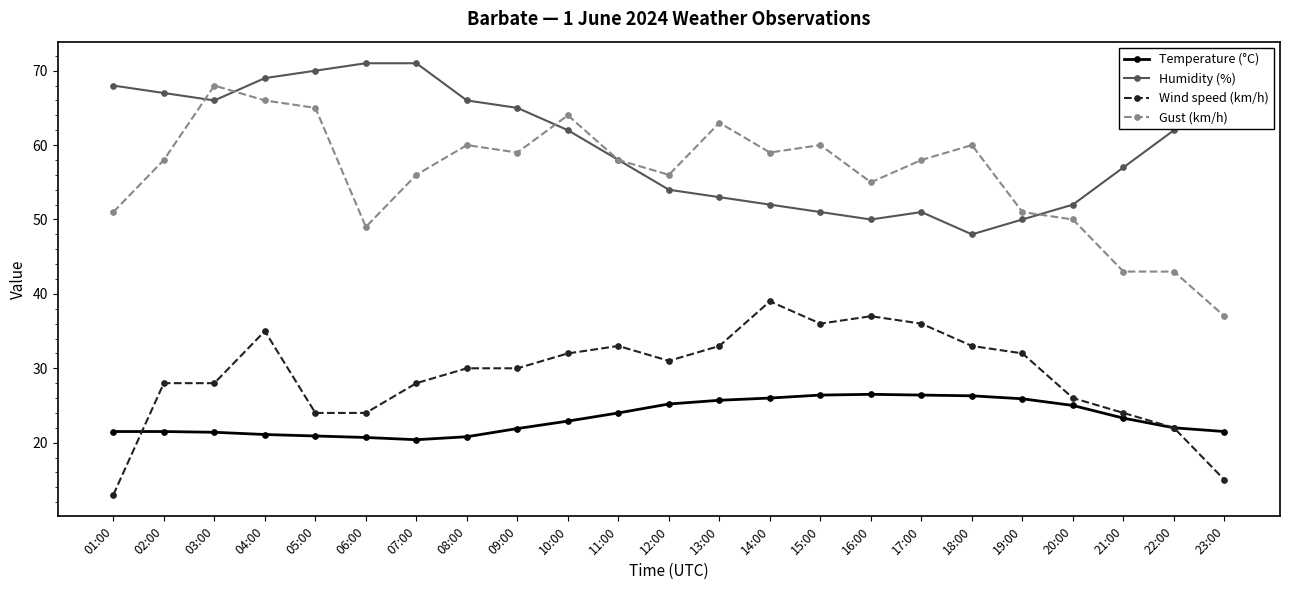

At 07:00, list the series in order from smallest to largest.

Temperature (°C), Wind speed (km/h), Gust (km/h), Humidity (%)